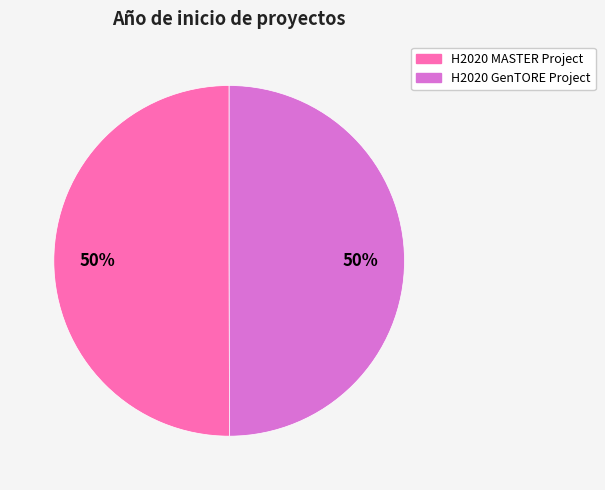

Is the sum of H2020 GenTORE Project and H2020 MASTER Project greater than half?

Yes